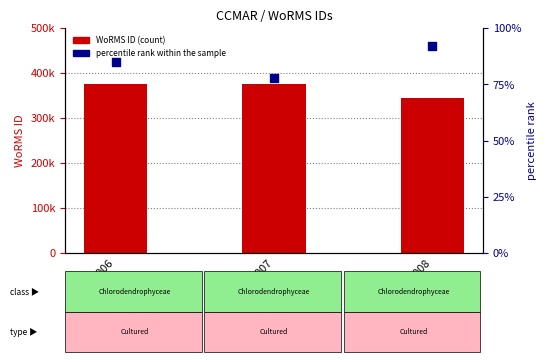

Which series reaches the maximum Y coordinate?

WoRMS ID